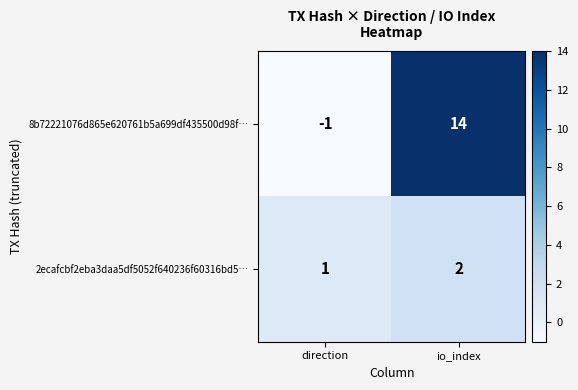

Between direction and io_index, which series saw the biggest shift?

8b72221076d865e620761b5a699df435500d98f…